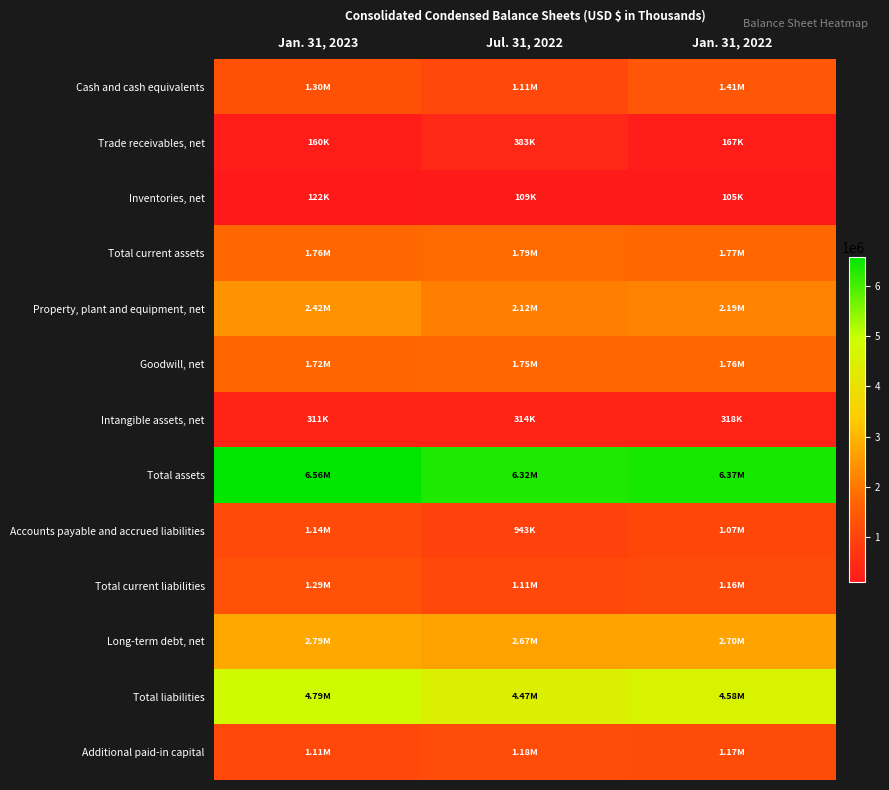

Which category has the highest value across all series?

Jan. 31, 2023